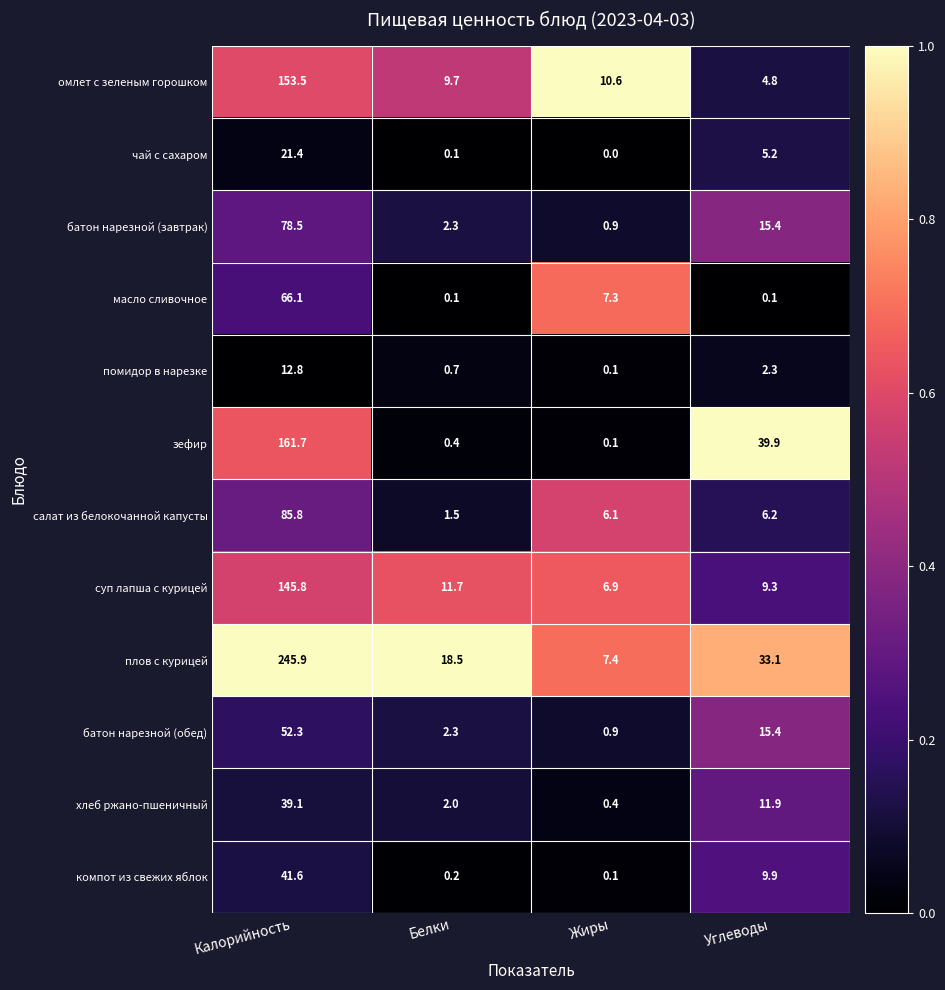

Which label corresponds to the largest value in the chart?

Калорийность